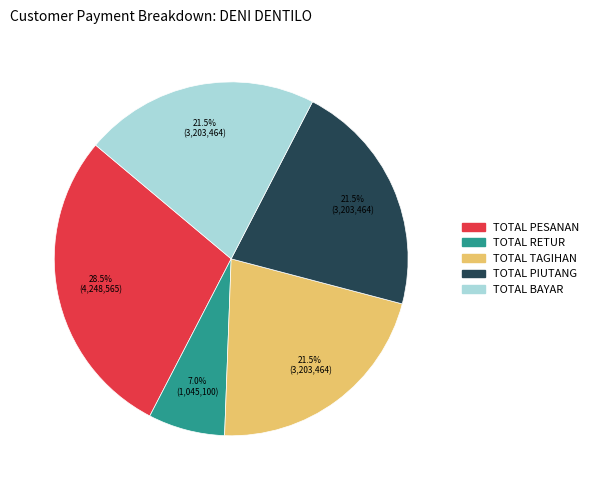

Is there any slice that represents more than half of the pie?

No